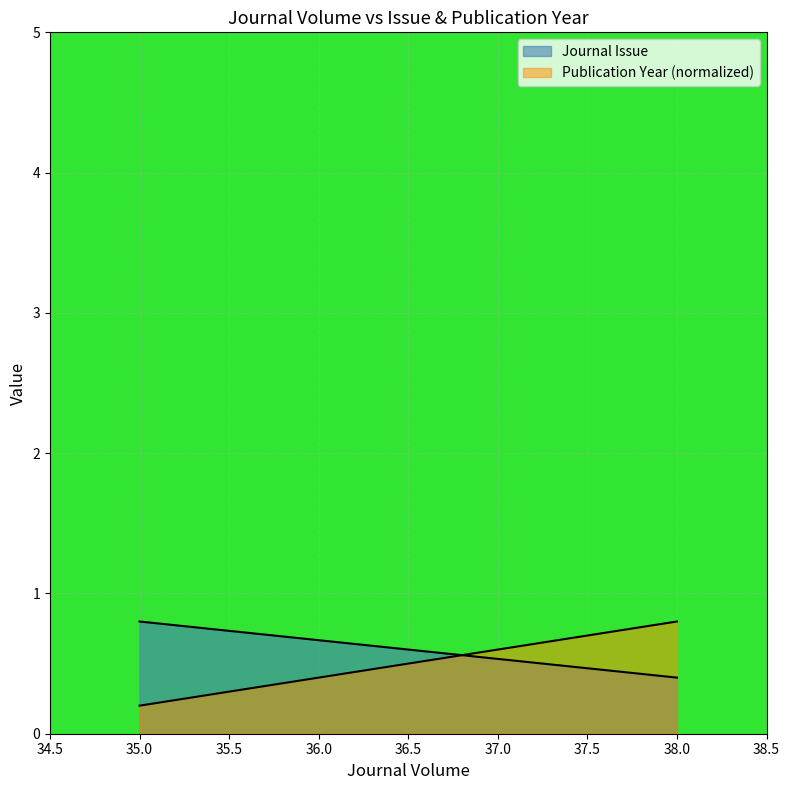

How many distinct data groups are displayed?

2